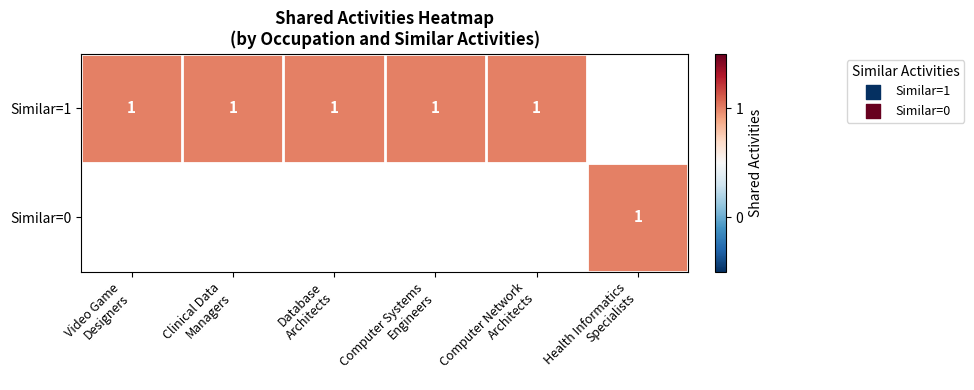

How many values in Health Informatics Specialists are above zero?

1